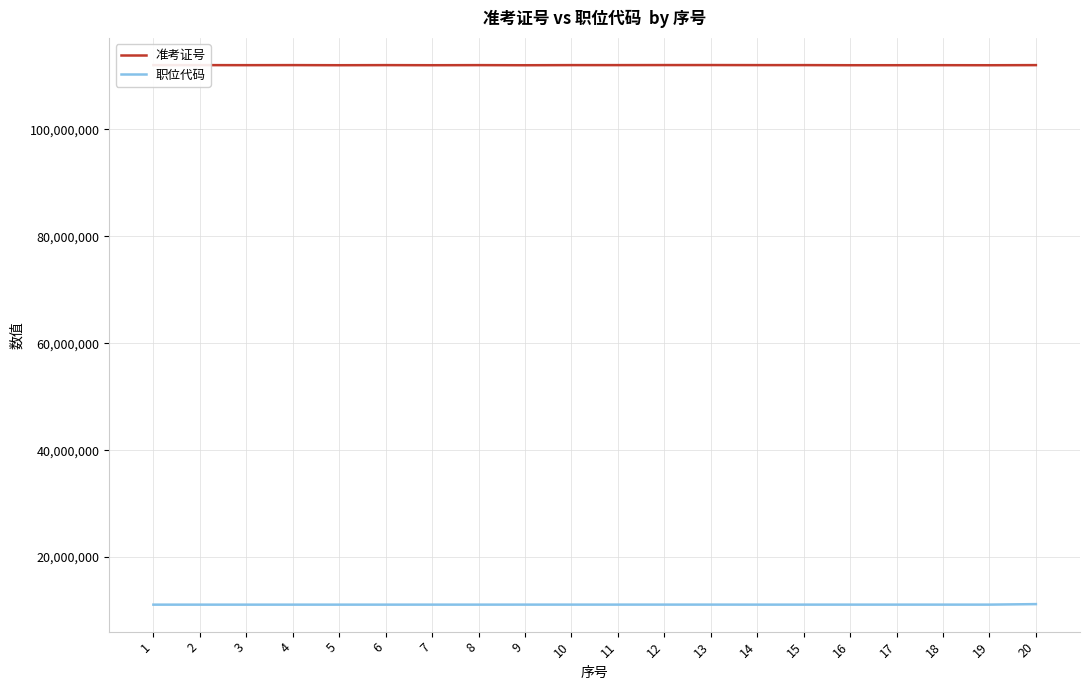

What is the sum of the 准考证号 values at 11 and 19?

224044633